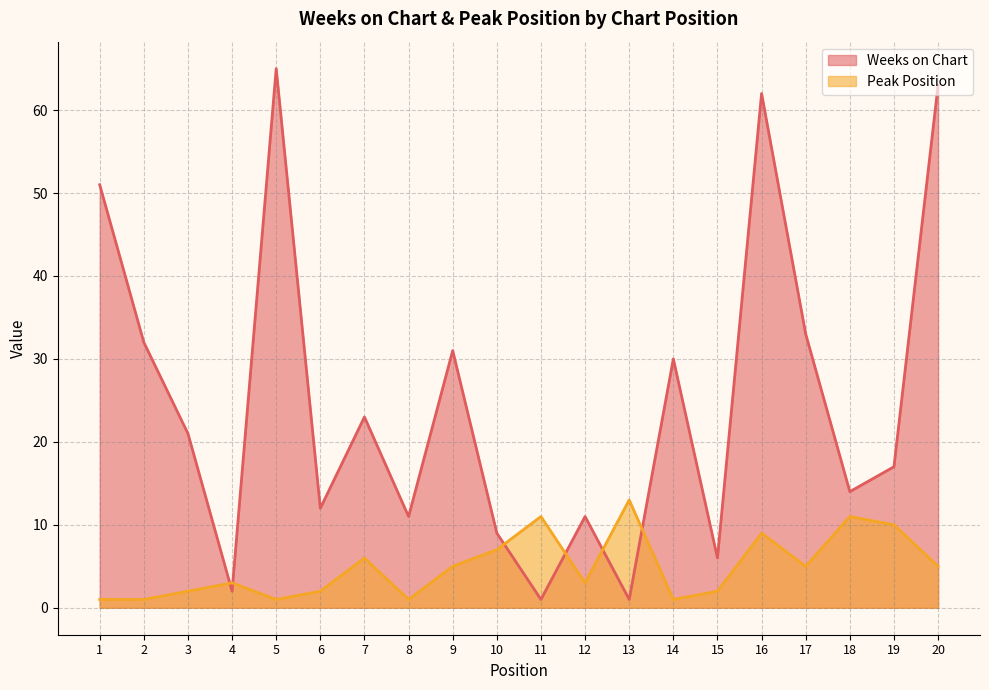

What is the difference between the second highest and second lowest values in the Peak Position series?

10